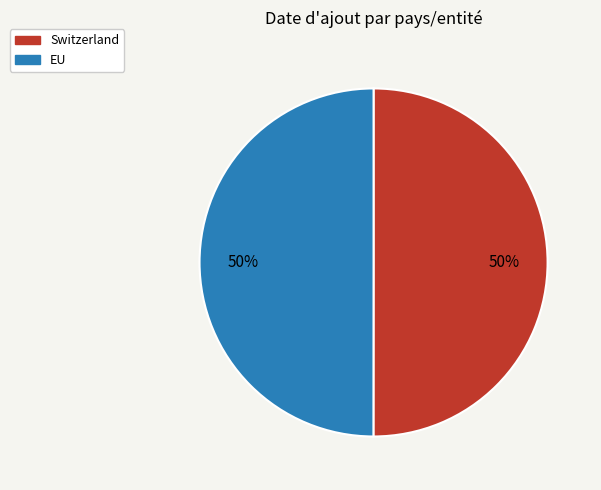

Is the sum of Switzerland and EU greater than half?

Yes